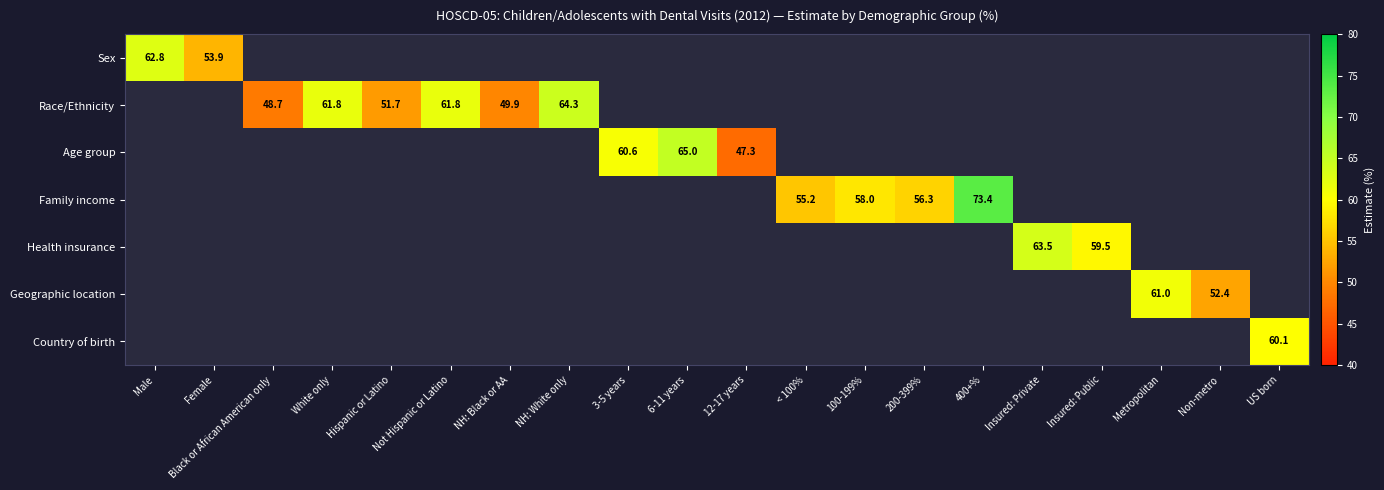

At how many categories does at least one series exceed 61?

7